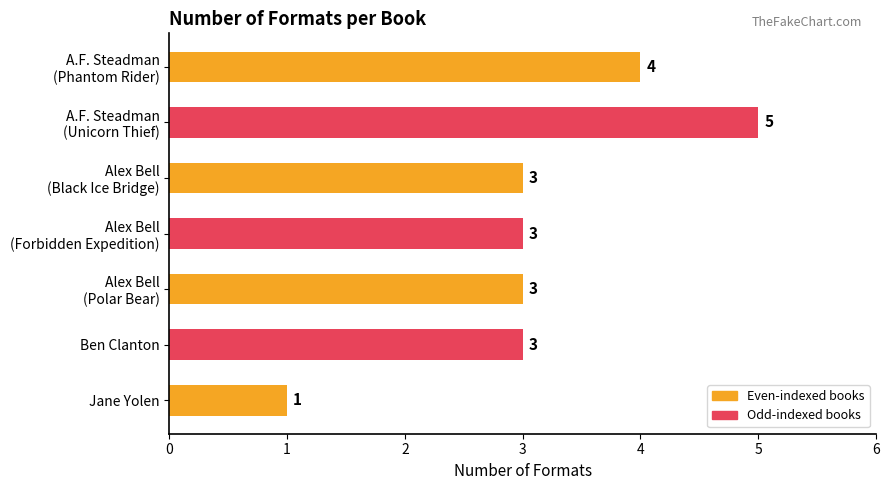

The chart shows a value of 3 at Ben Clanton. True or false?

True